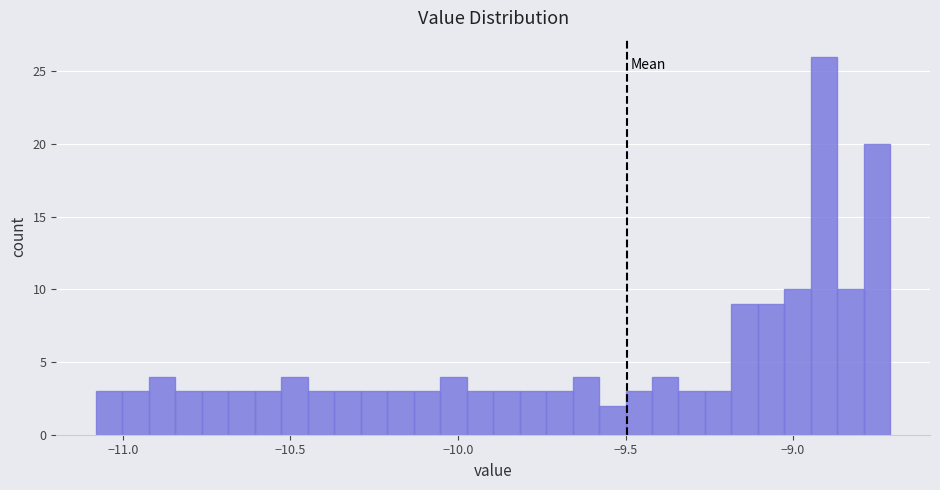

Around what value on the x-axis is the tallest bar? Give the approximate position of its centre, as read against the axis.

-8.90